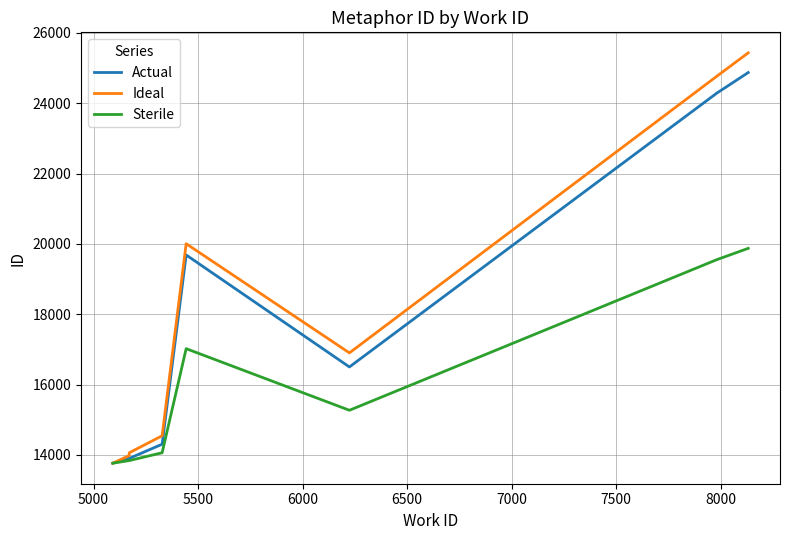

What are all the series names shown in the legend?

Actual, Ideal, Sterile